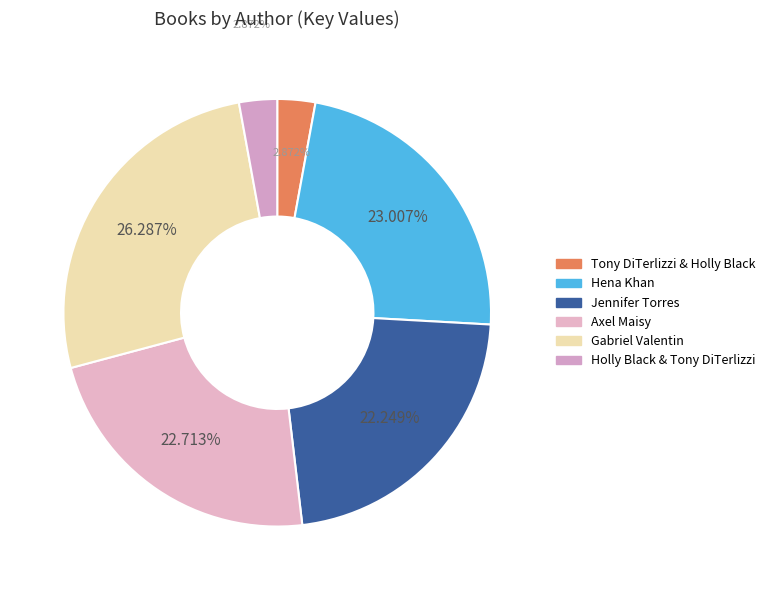

Is there any slice that represents more than half of the pie?

No